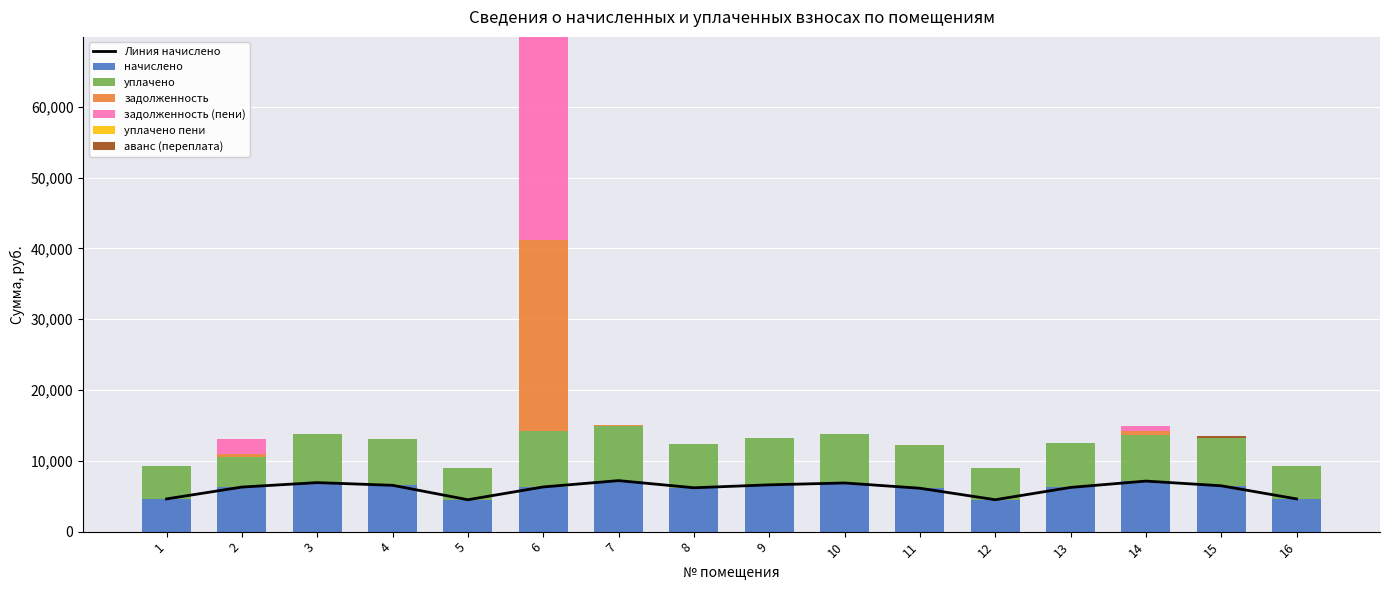

How many groups of bars are there?

16